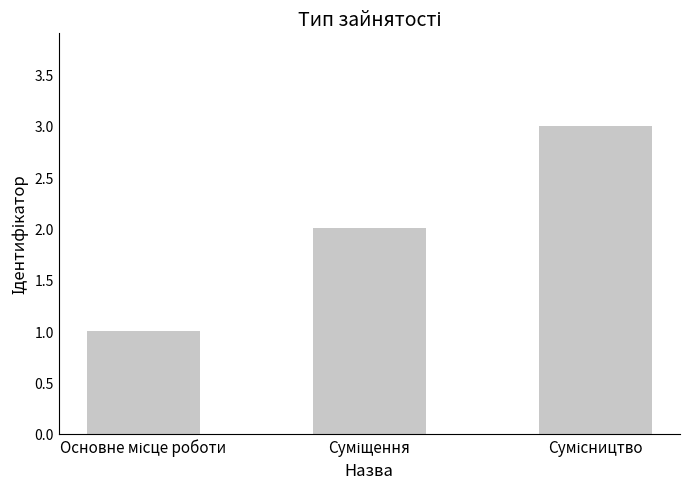

What is the sum of all values?

6